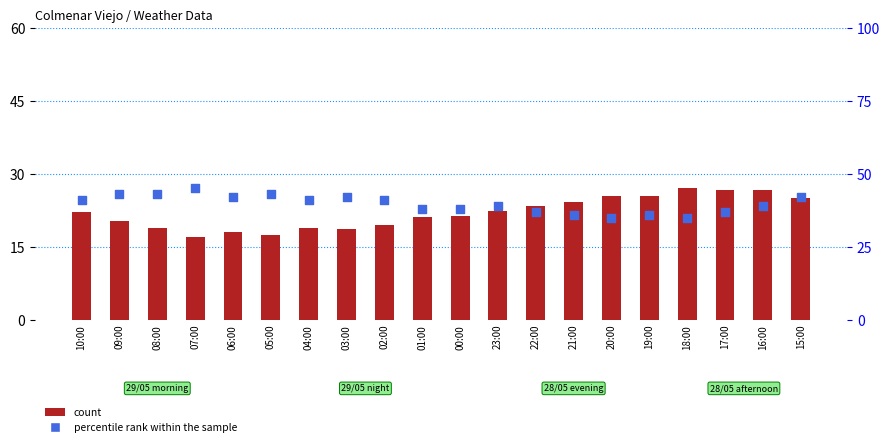

What are all the series names shown in the legend?

count, percentile rank within the sample